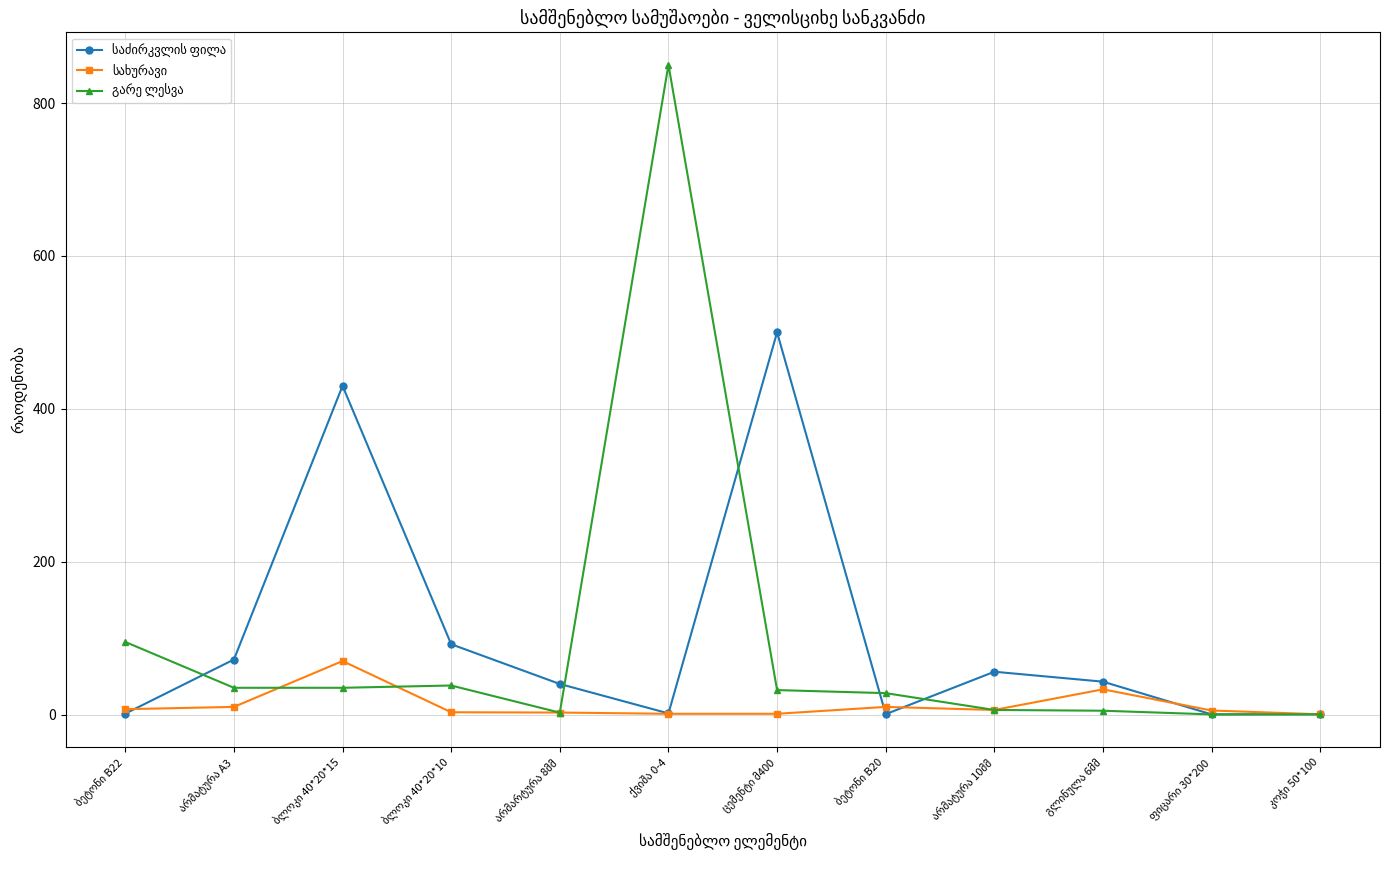

List the labels in order of საძირკვლის ფილა value, smallest first.

ფიცარი 30*200, კოჭი 50*100, ბეტონი B20, ბეტონი B22, ქვიშა 0-4, არმარტურა 8მმ, გლინულა 6მმ, არმატურა 10მმ, არმატურა A3, ბლოკი 40*20*10, ბლოკი 40*20*15, ცემენტი მ400